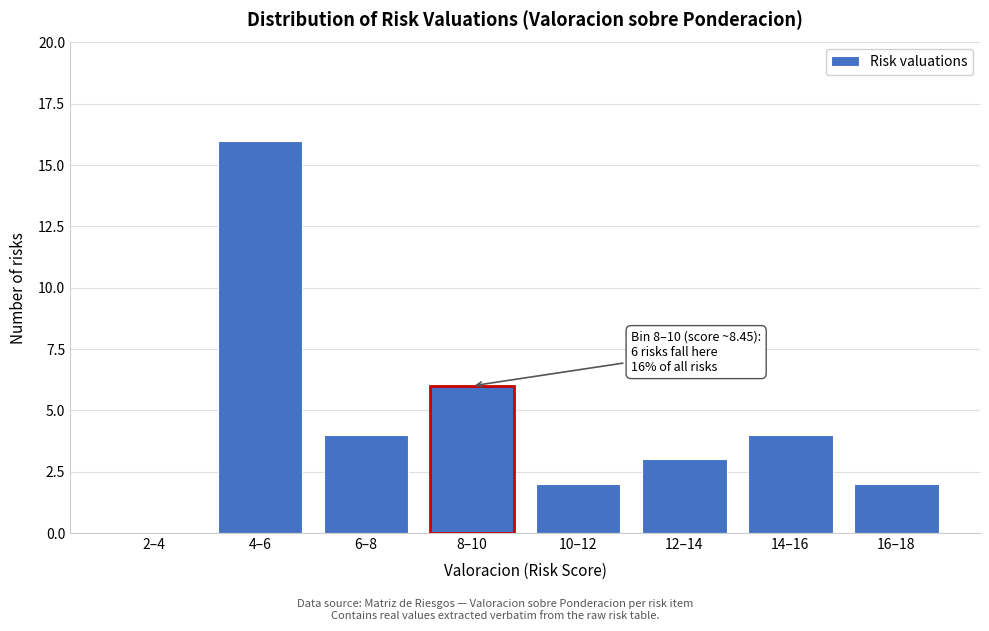

Reading left to right, transcribe all the data shown in this chart.

2–4=0	4–6=16	6–8=4	8–10=6	10–12=2	12–14=3	14–16=4	16–18=2